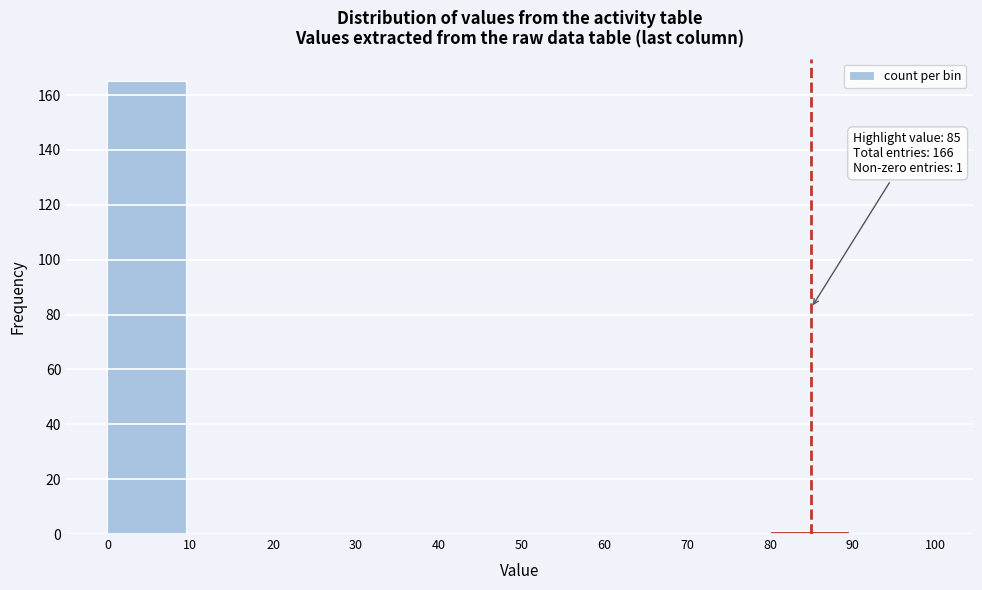

Which range on the x-axis has the tallest bar?

0 to 10